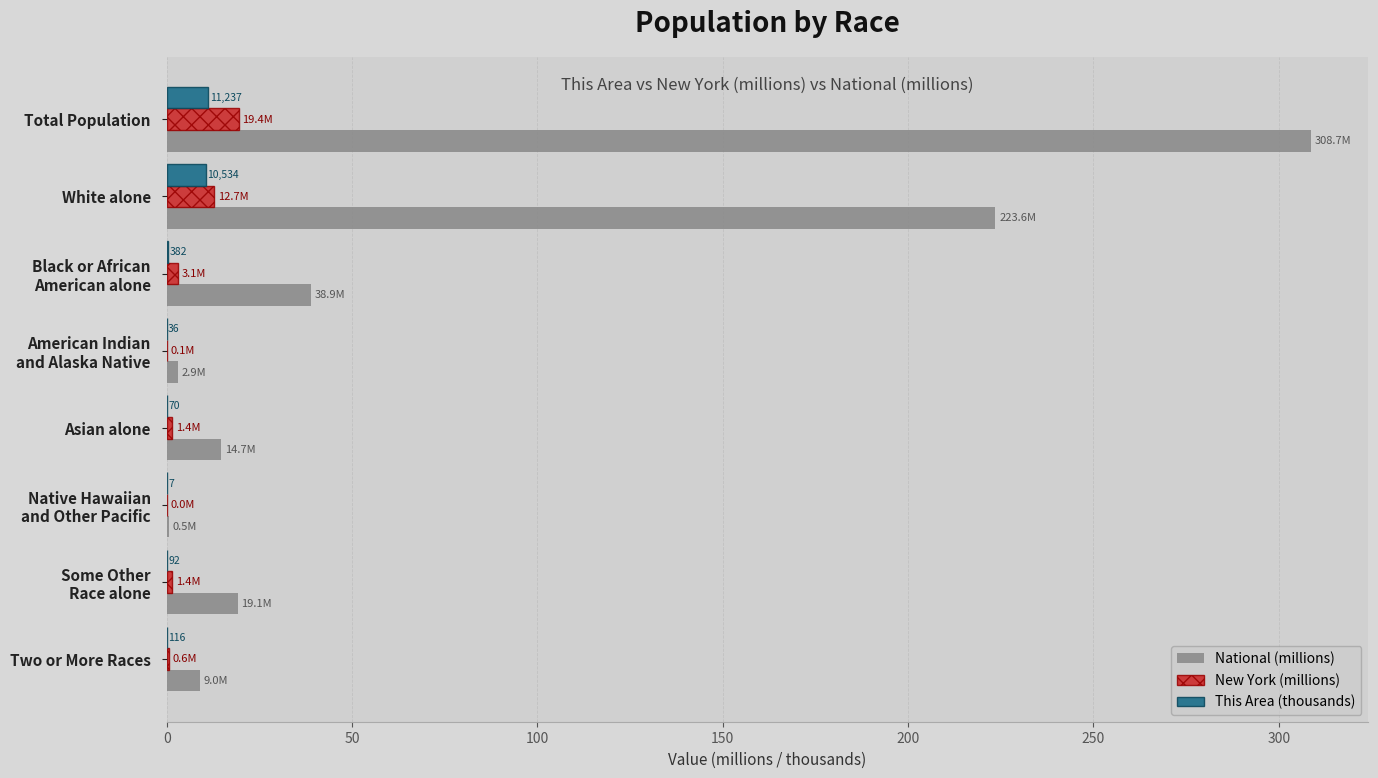

Count the number of categories in the chart.

8